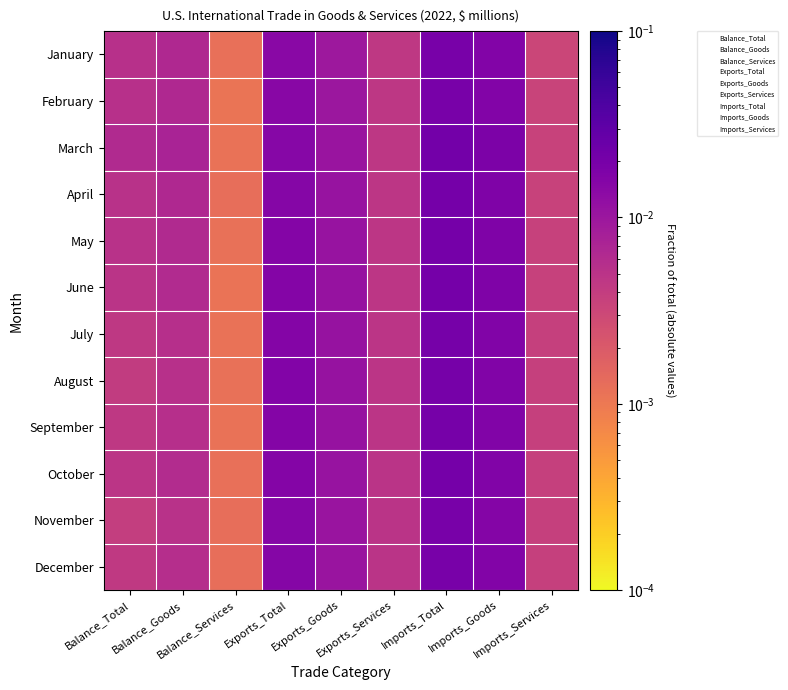

How many data points does each series have?

9